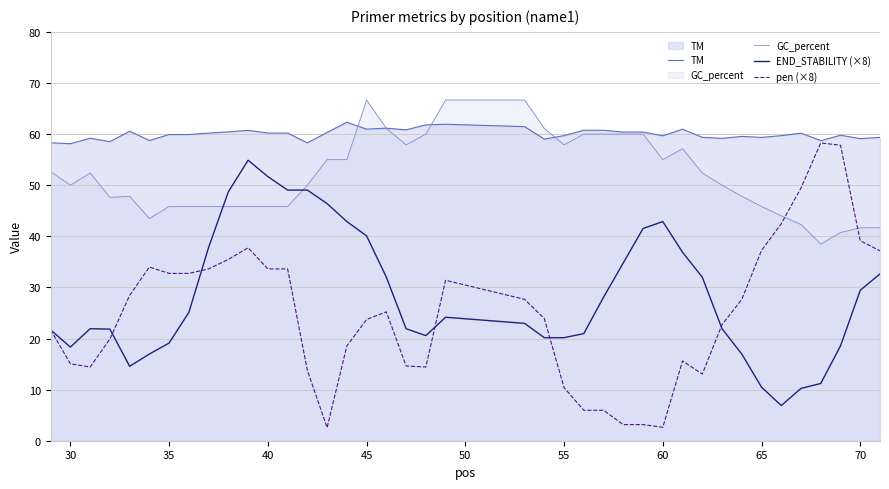

How many times do GC_percent and END_STABILITY (×8) cross each other?

2